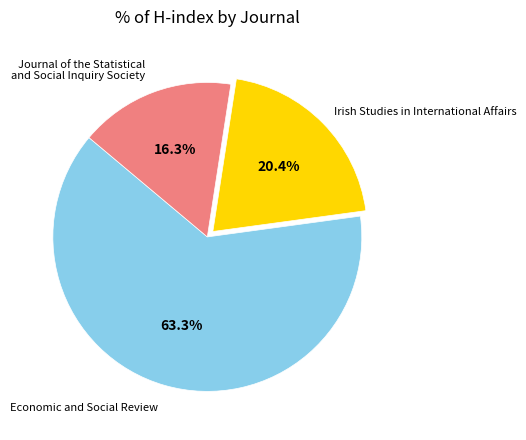

Is it true that Irish Studies in International Affairs is 11% of the pie?

False